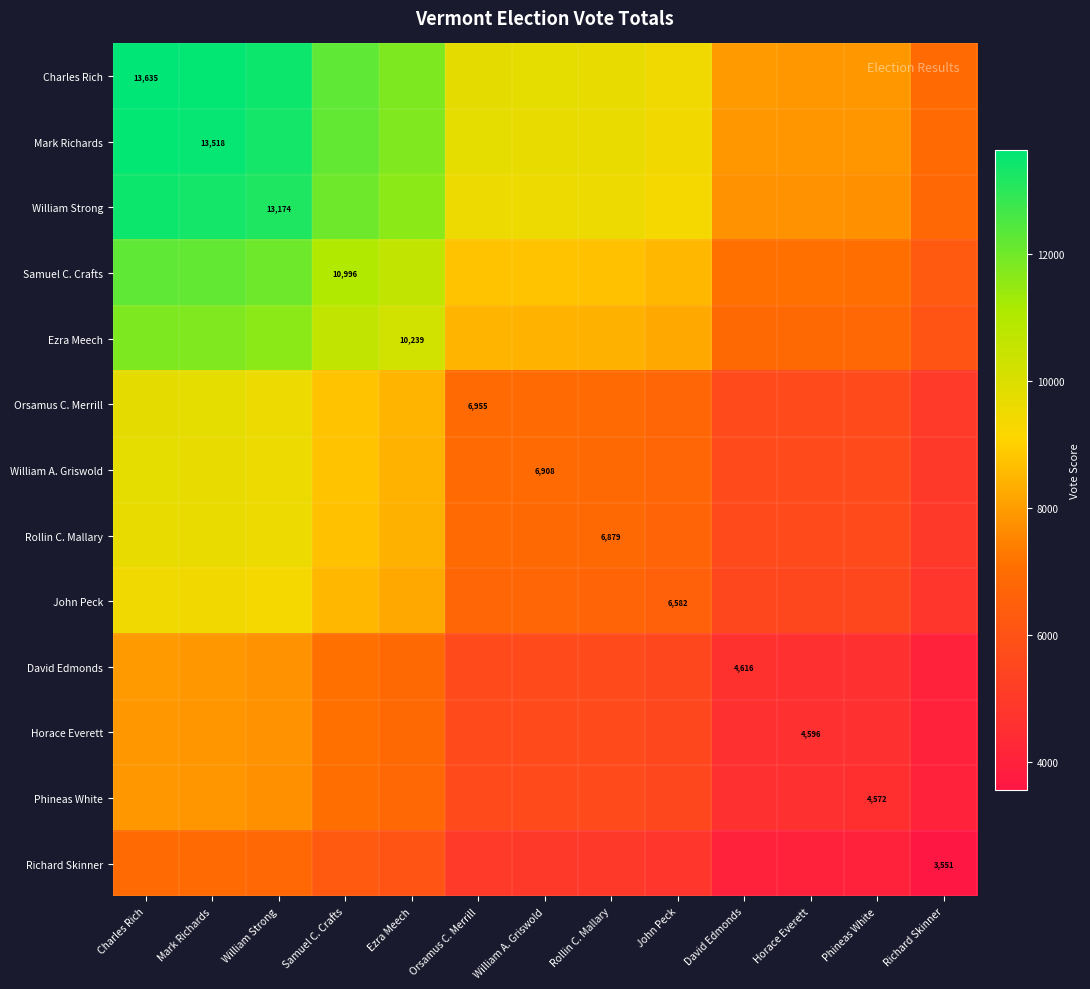

Rank the categories by William A. Griswold value from lowest to highest.

Richard Skinner, Phineas White, Horace Everett, David Edmonds, John Peck, Rollin C. Mallary, William A. Griswold, Orsamus C. Merrill, Ezra Meech, Samuel C. Crafts, William Strong, Mark Richards, Charles Rich